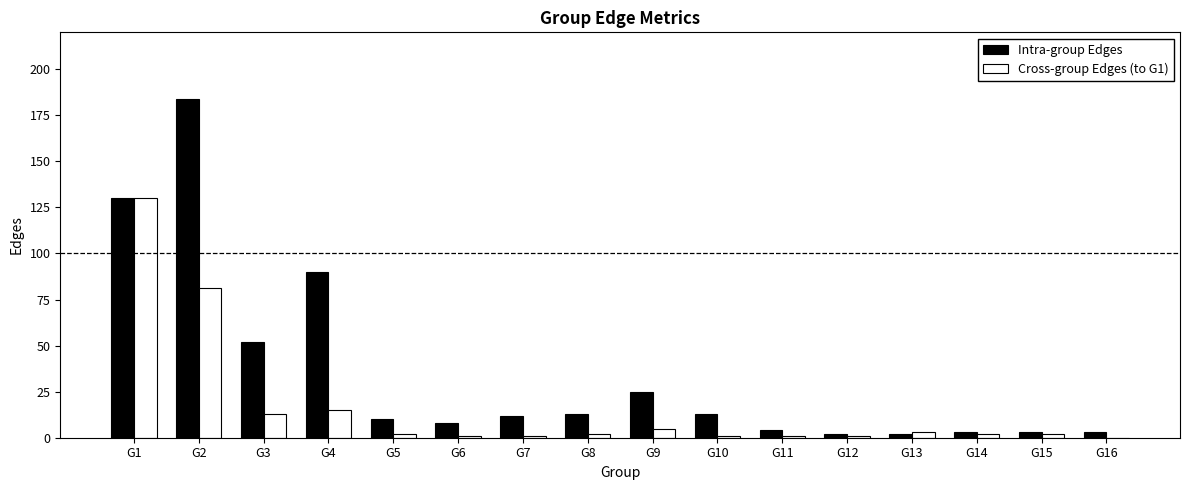

Which category has the highest value in the Intra-group Edges series?

G2